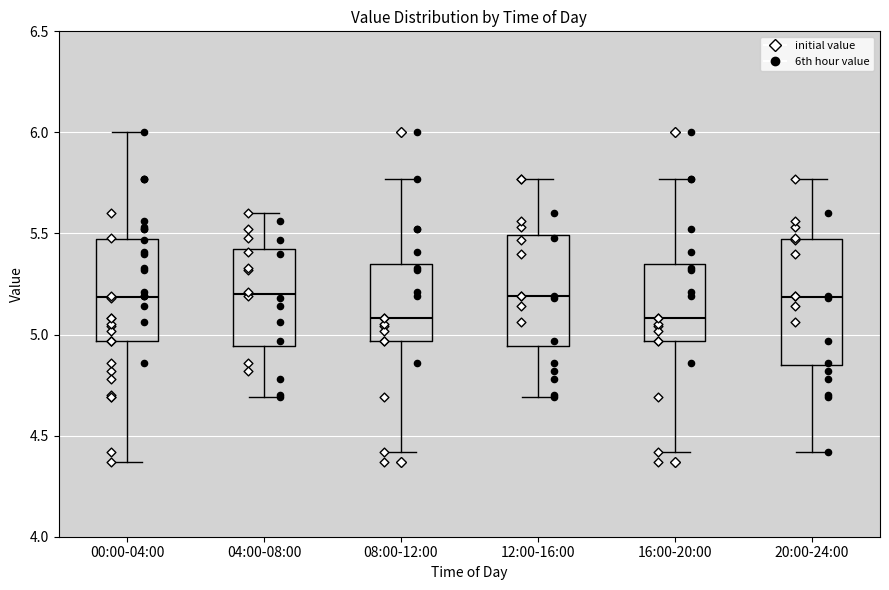

Comparing the boxes themselves (not the whiskers), which one is the tallest?

20:00-24:00